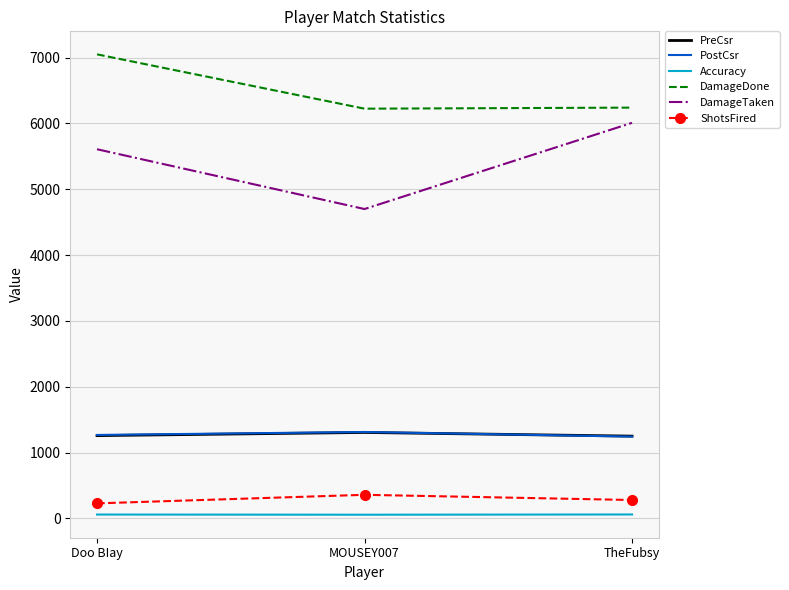

List the labels in order of DamageTaken value, smallest first.

MOUSEY007, Doo BIay, TheFubsy